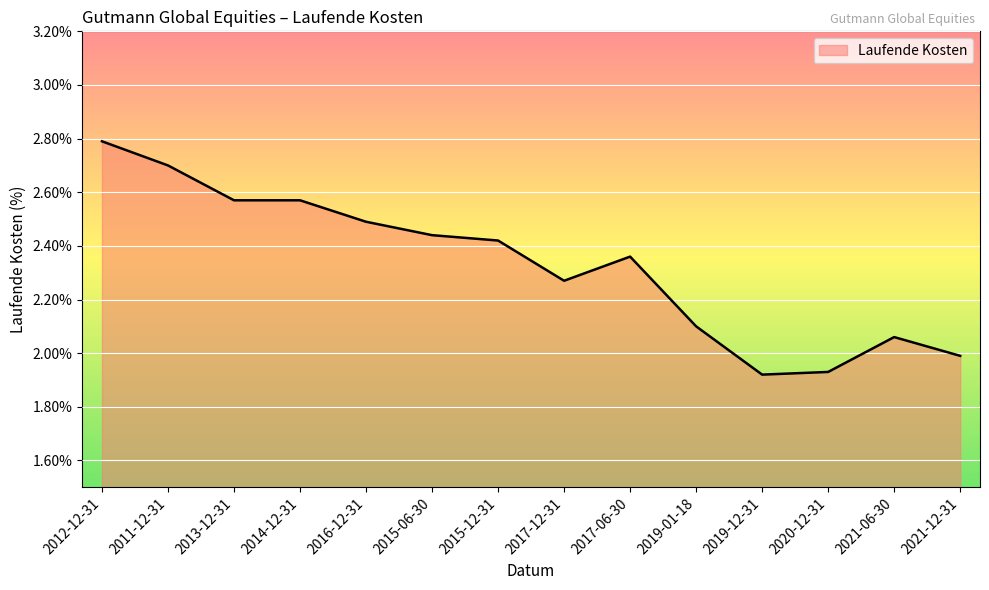

What is the difference between the values at 2011-12-31 and 2016-12-31?

0.2